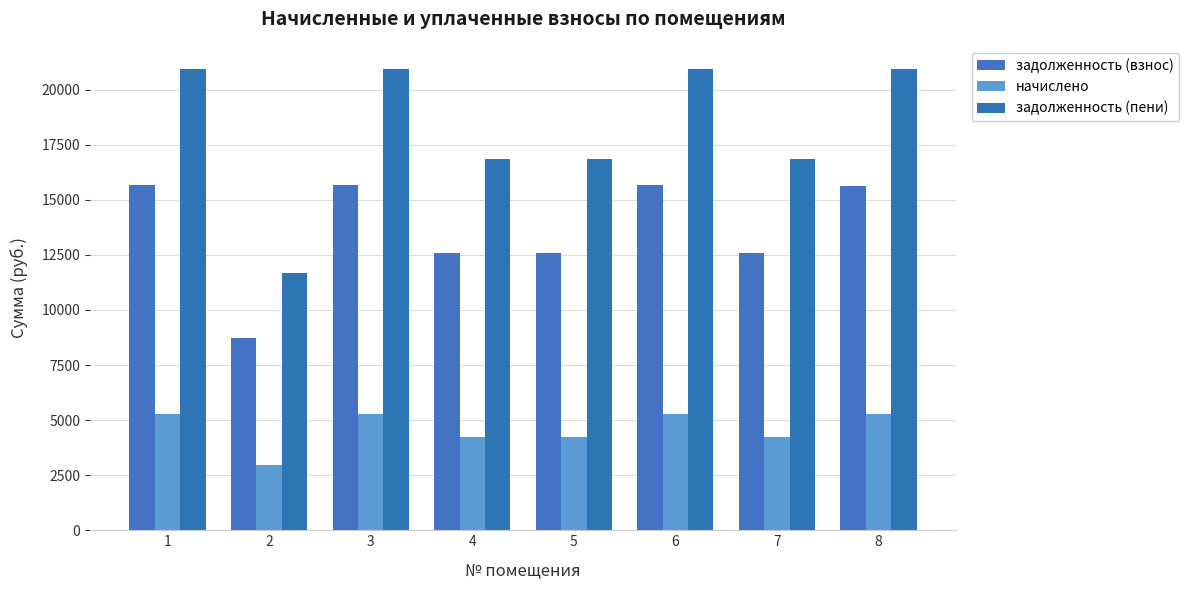

What is the maximum value for начислено?

5284.4